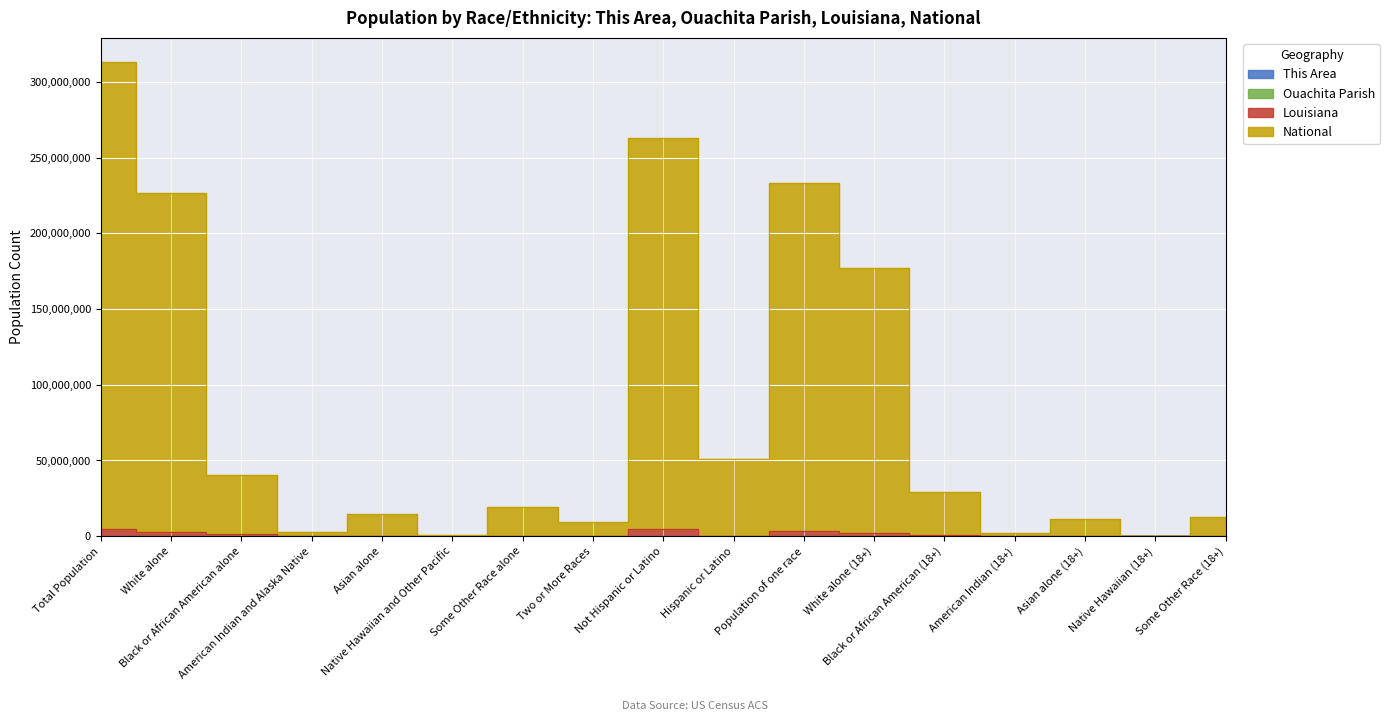

How many lines are shown in the chart?

4